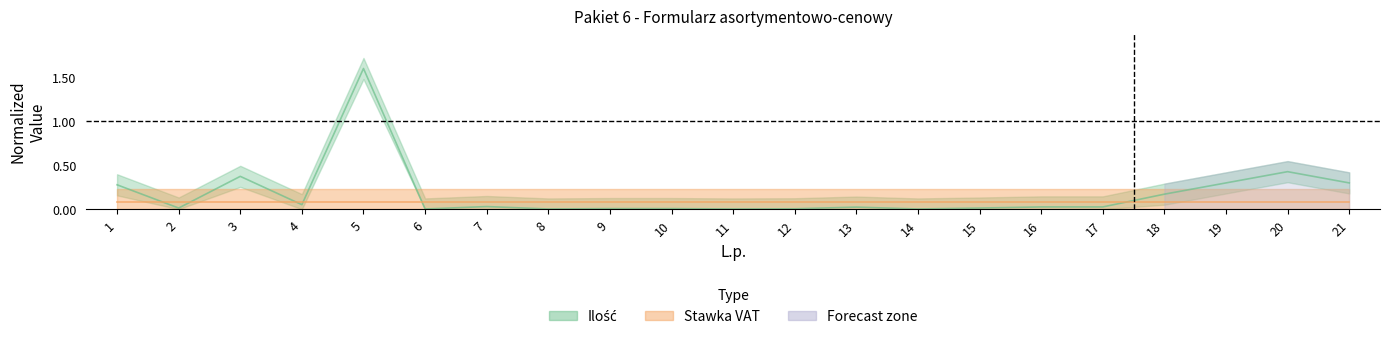

What is the maximum value shown in the chart?

1.6